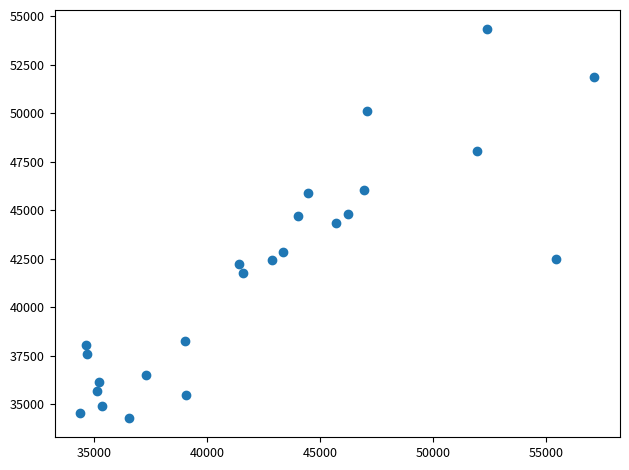

What is the range of X values (max minus min)?

22725